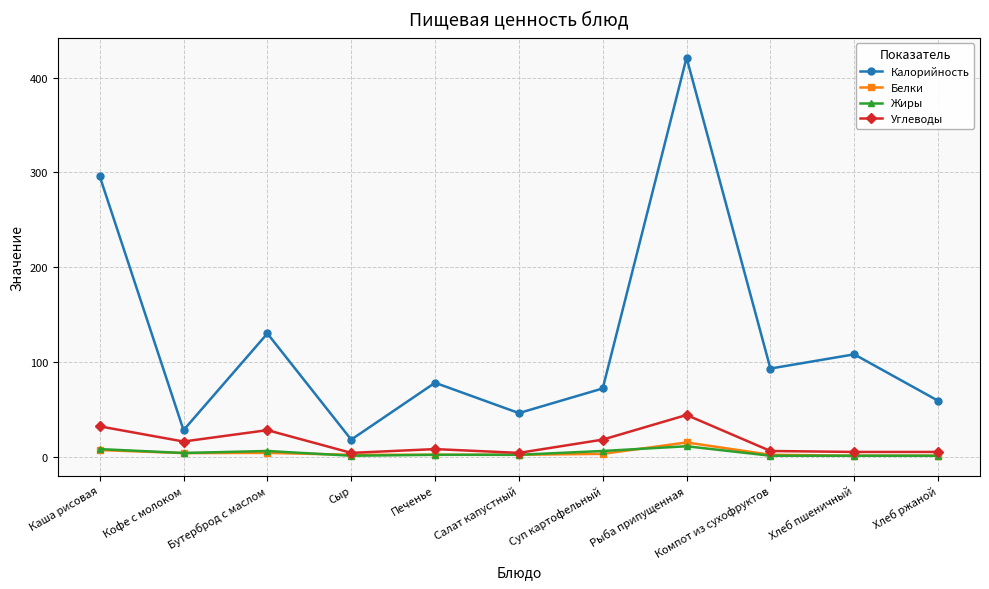

Count the number of data series in this chart.

4